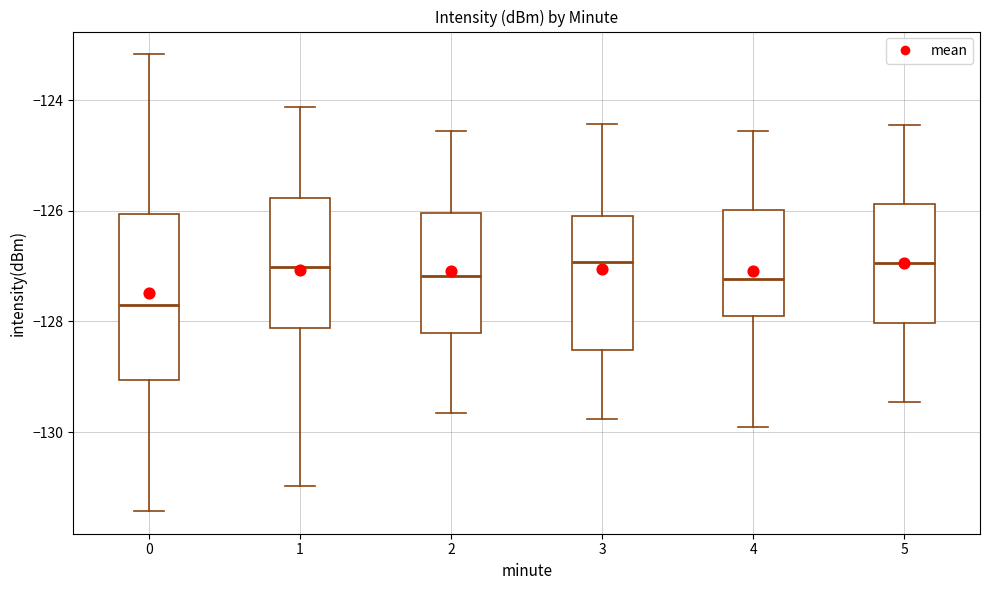

Reading left to right, transcribe this box plot: for each box, give where its median line is, the range the box spans, and where its two whiskers end, as read against the y-axis. The values are not printed on the chart, so give them approximately, as read against the axis.

0: median -127.8, box -129.0 to -126.0, whiskers -131.4 to -123.2
1: median -127.0, box -128.2 to -125.8, whiskers -131.0 to -124.2
2: median -127.2, box -128.2 to -126.0, whiskers -129.6 to -124.6
3: median -127.0, box -128.6 to -126.0, whiskers -129.8 to -124.4
4: median -127.2, box -127.8 to -126.0, whiskers -129.8 to -124.6
5: median -127.0, box -128.0 to -125.8, whiskers -129.4 to -124.4